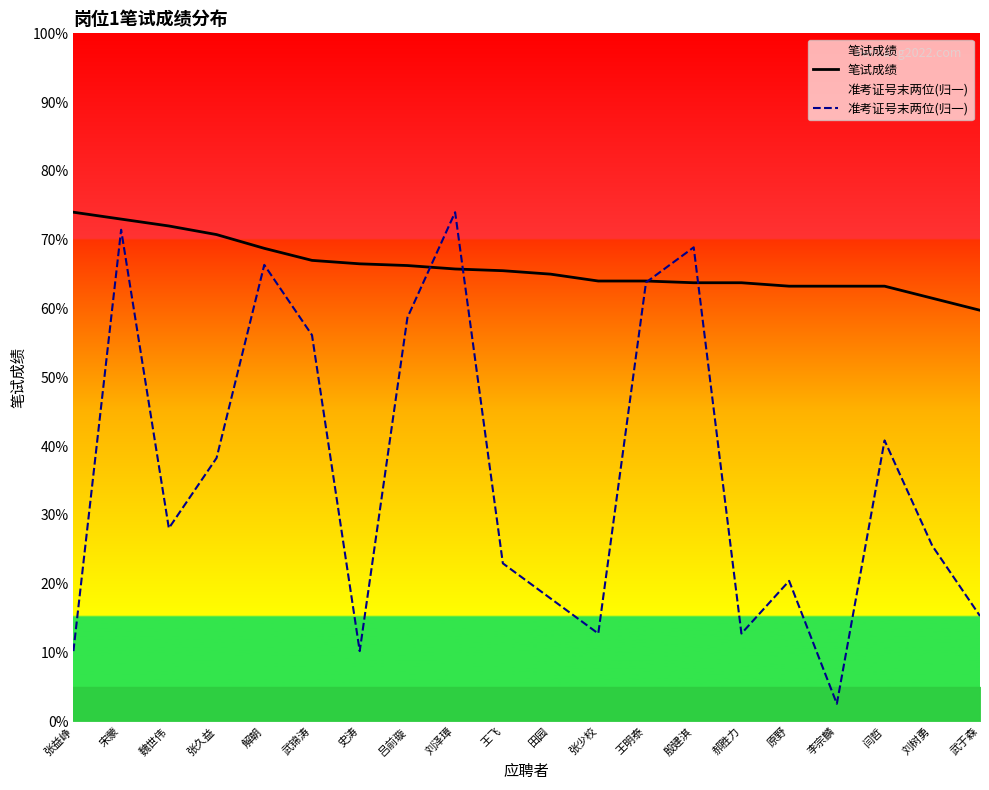

How many data points does each series have?

20